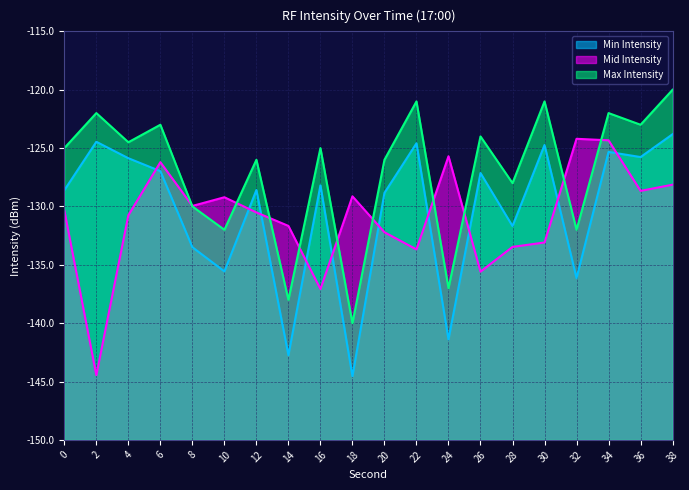

At which label is Min Intensity closest to -134?

8